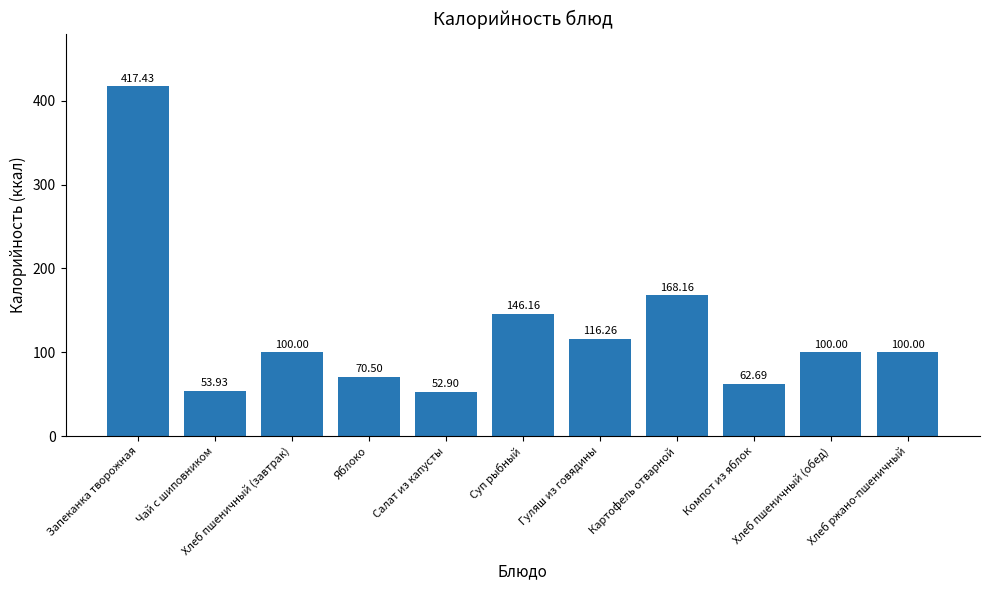

At which label is the value closest to 235?

Картофель отварной